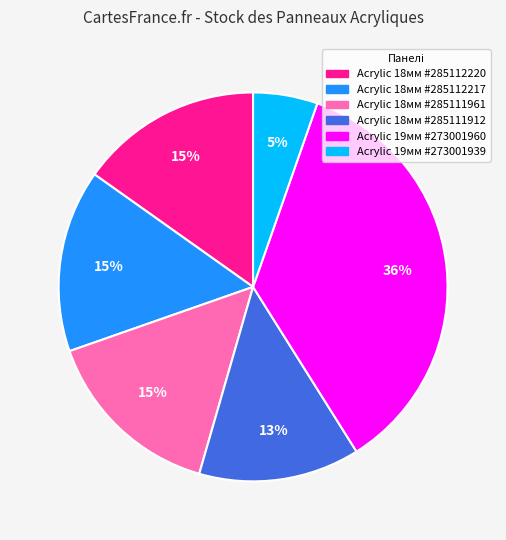

Is there any slice that represents more than half of the pie?

No